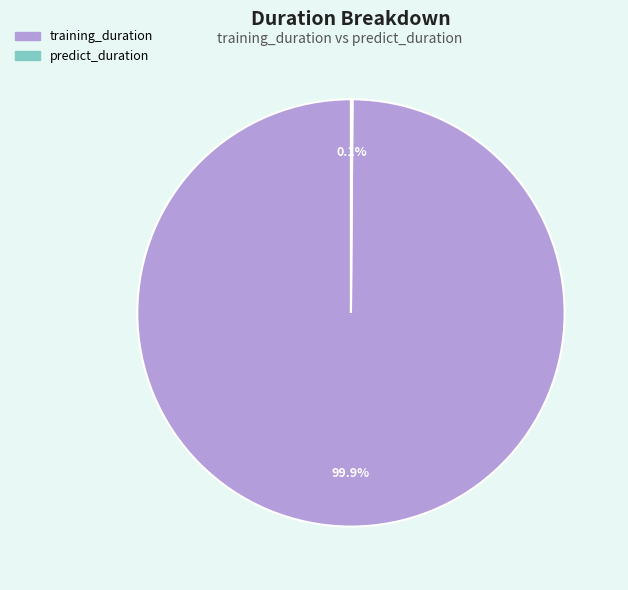

What is the largest slice in the pie chart?

training_duration